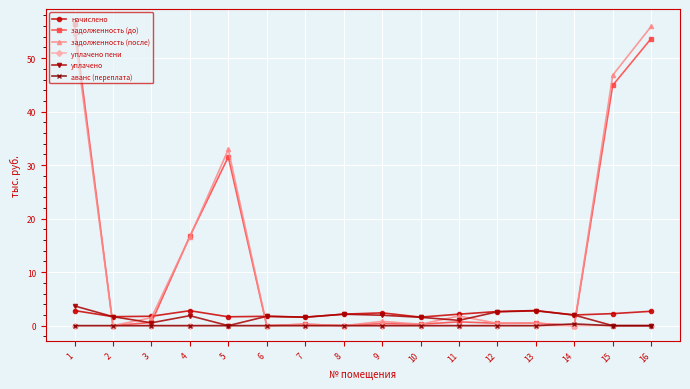

Is it true that уплачено equals 1.7 at 2?

True